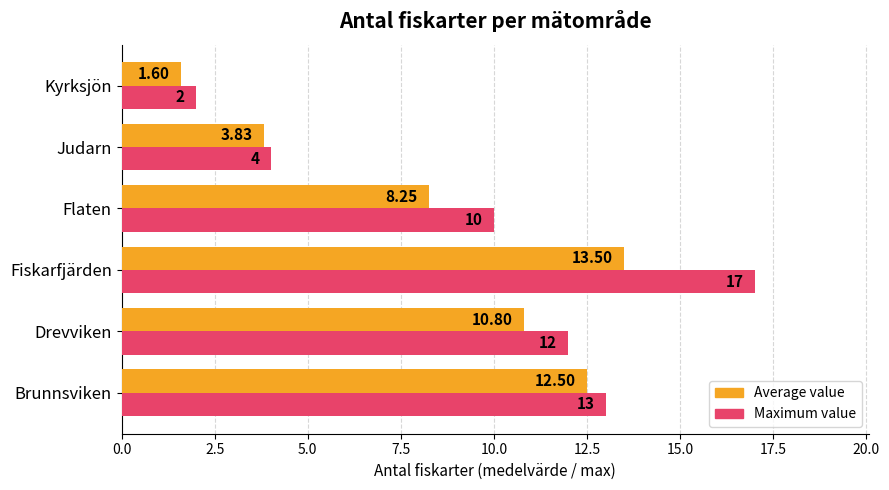

List the series in order of their peak value, highest first.

Maximum value, Average value